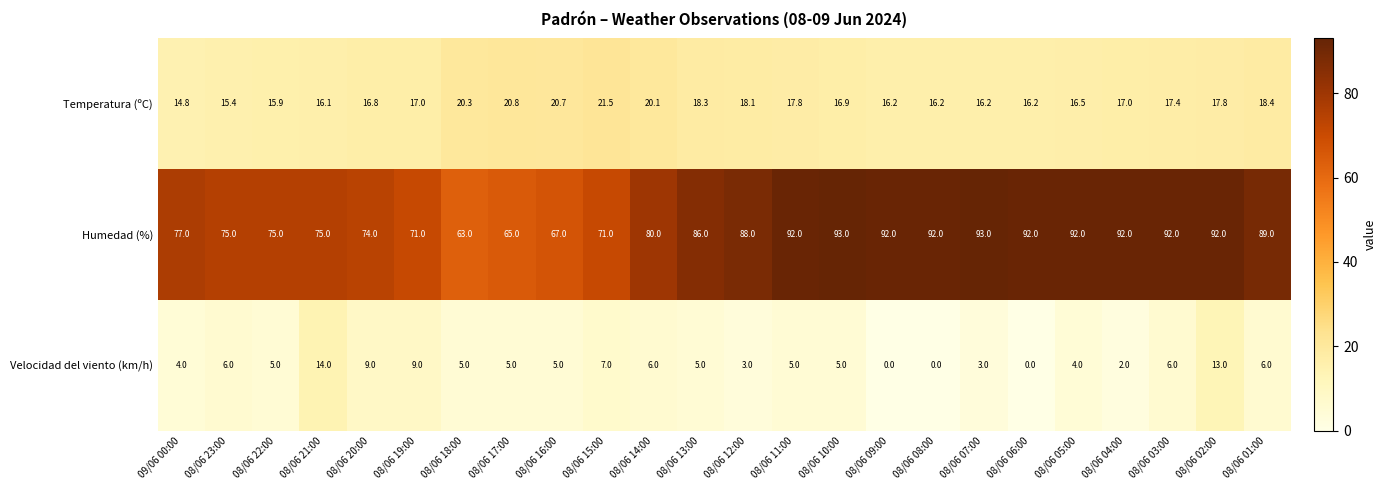

What is the spread (max minus min) of values at 08/06 08:00?

92.0